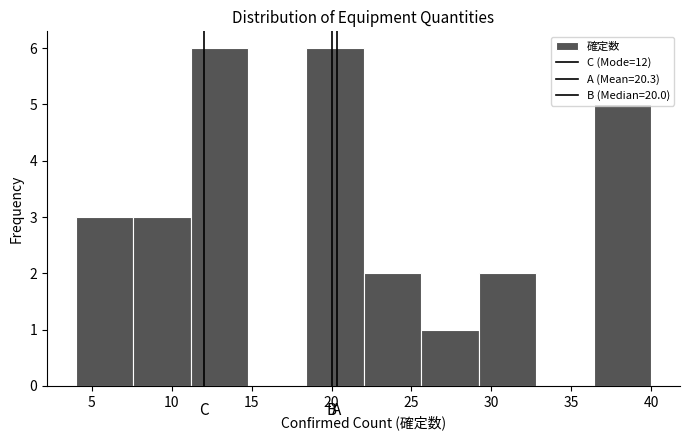

How tall is the bar that spans 4.0 to 7.6 on the x-axis? Neither the bar edges nor the heights are printed on the chart, so give them approximately, as read against the axes.

3